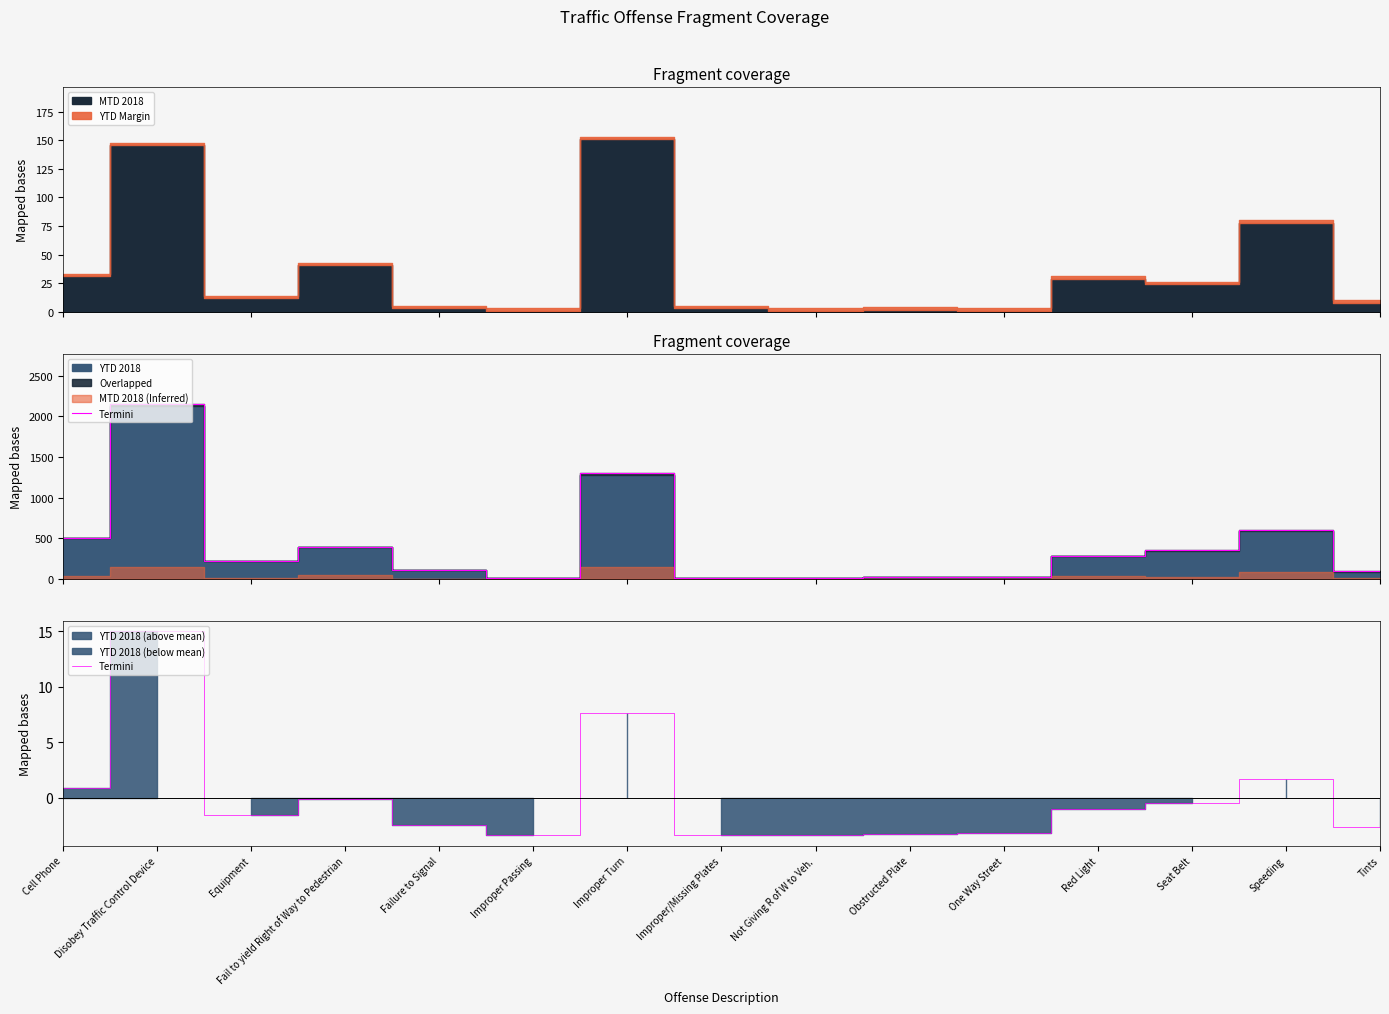

Rank the categories by value from lowest to highest.

Not Giving R of W to Veh., Improper Passing, Improper/Missing Plates, Obstructed Plate, One Way Street, Tints, Failure to Signal, Equipment, Red Light, Seat Belt, Fail to yield Right of Way to Pedestrian, Cell Phone, Speeding, Improper Turn, Disobey Traffic Control Device